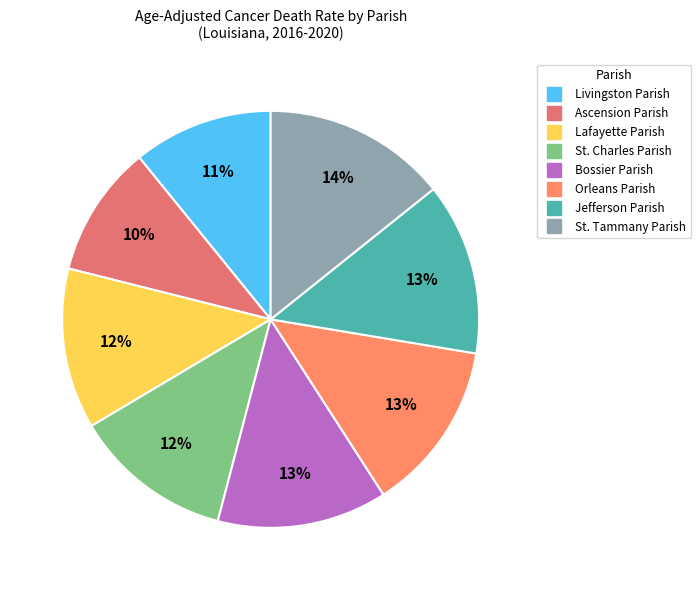

Count the number of slices in the pie.

8